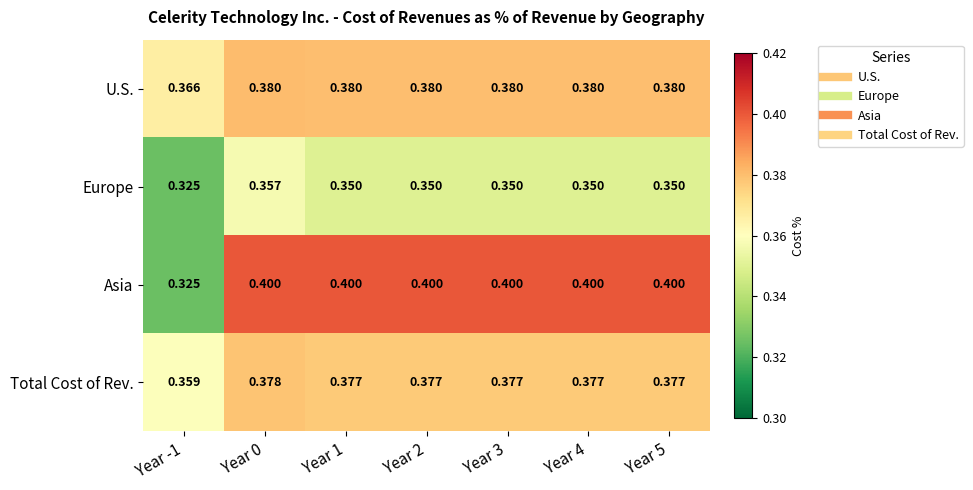

At Year 2, list the series in order from largest to smallest.

Asia, U.S., Total Cost of Rev., Europe